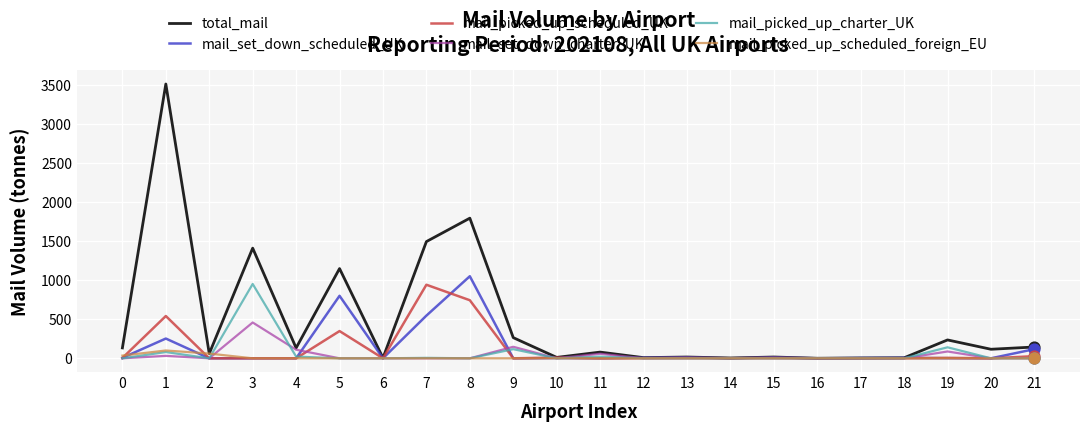

Is the value of total_mail at 0 greater than the value of mail_picked_up_scheduled_UK at 9?

Yes